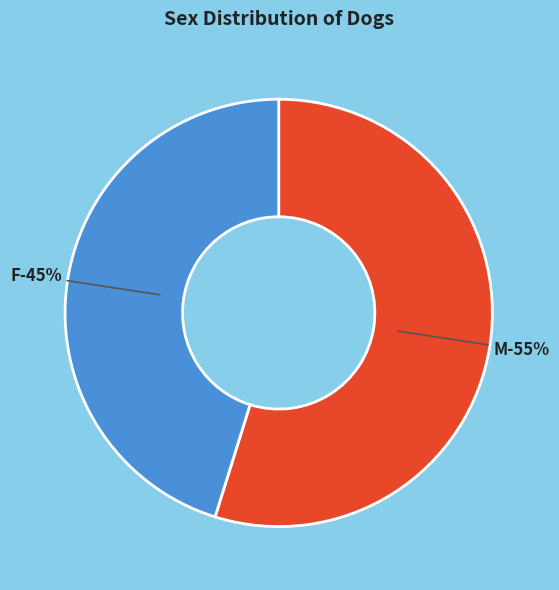

What percentage do M and F together represent?

100.0%